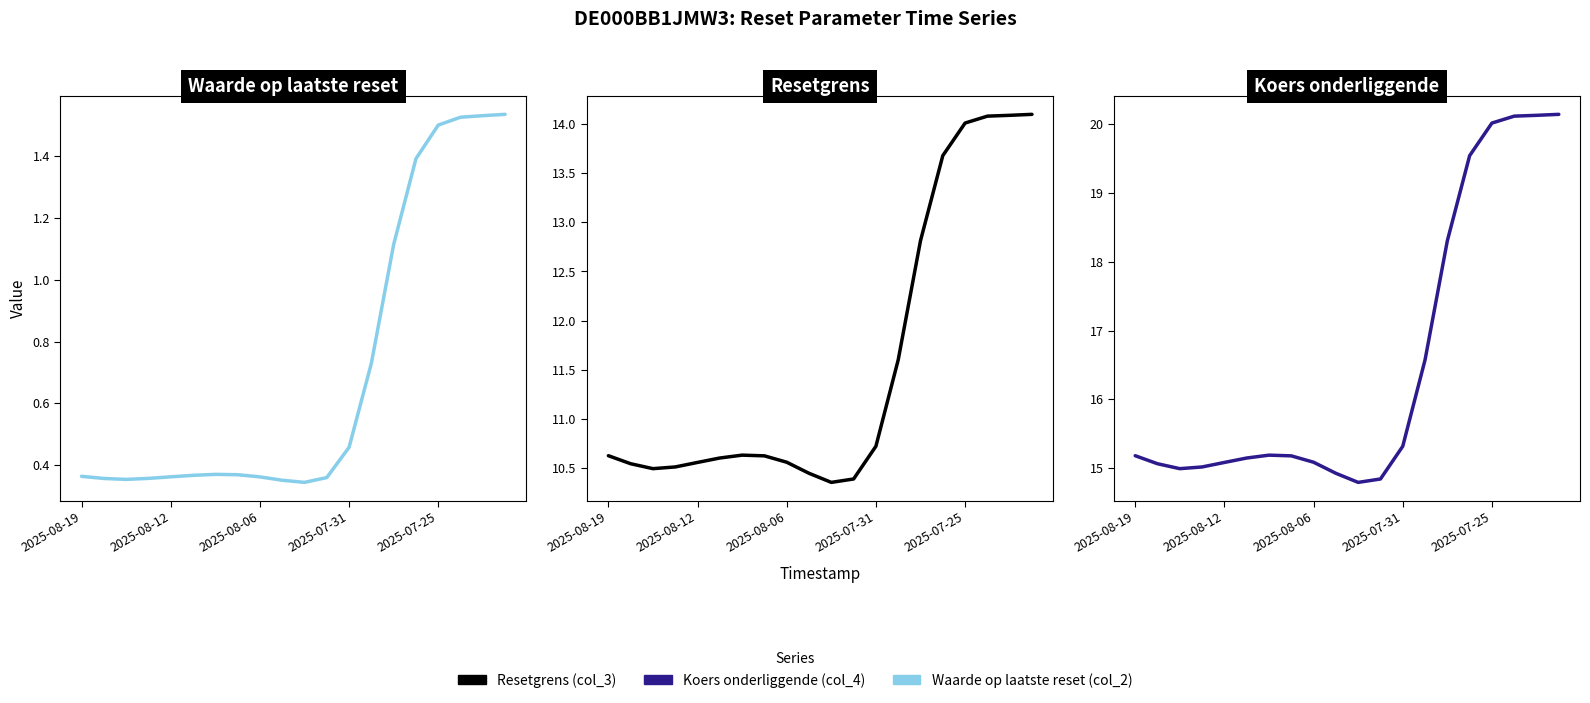

True or false: Resetgrens (col_3) has a value of 13.7 at 15.

True